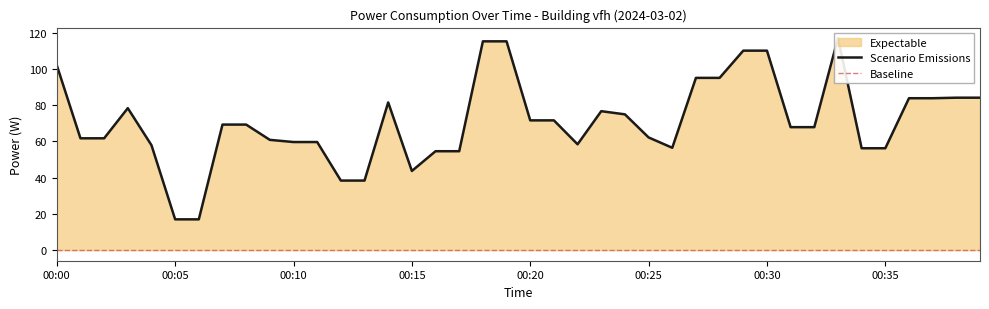

What is the minimum value shown in the chart?

17.0